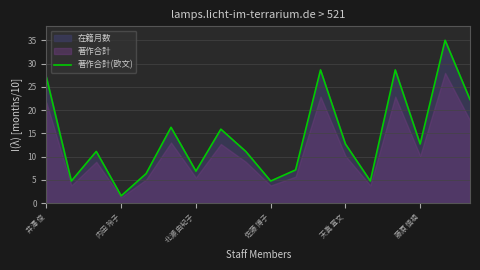

The value at 8 is 19.2. True or false?

False